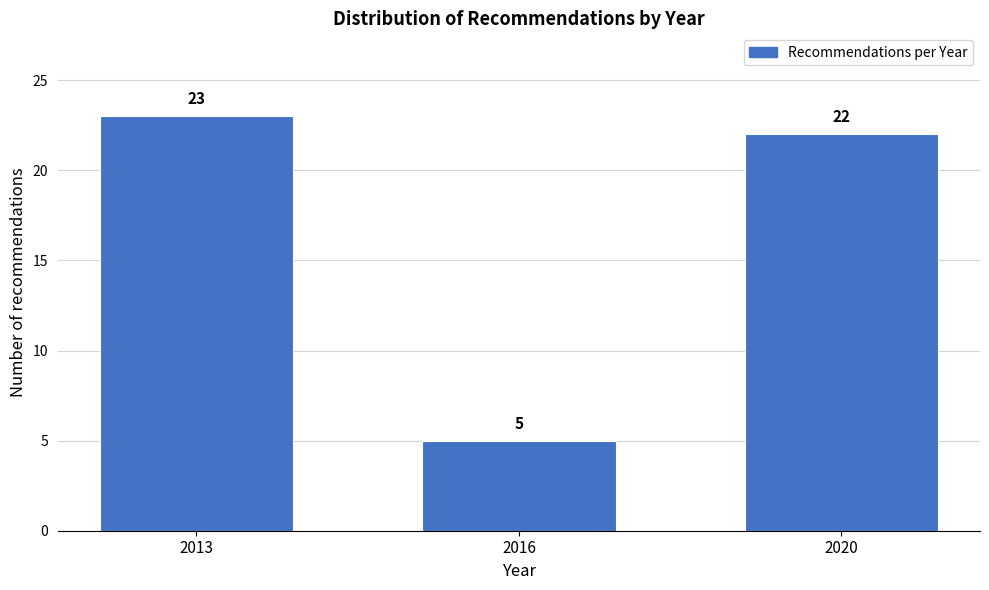

Reading right to left, list all the values displayed in this chart.

2020=22	2016=5	2013=23